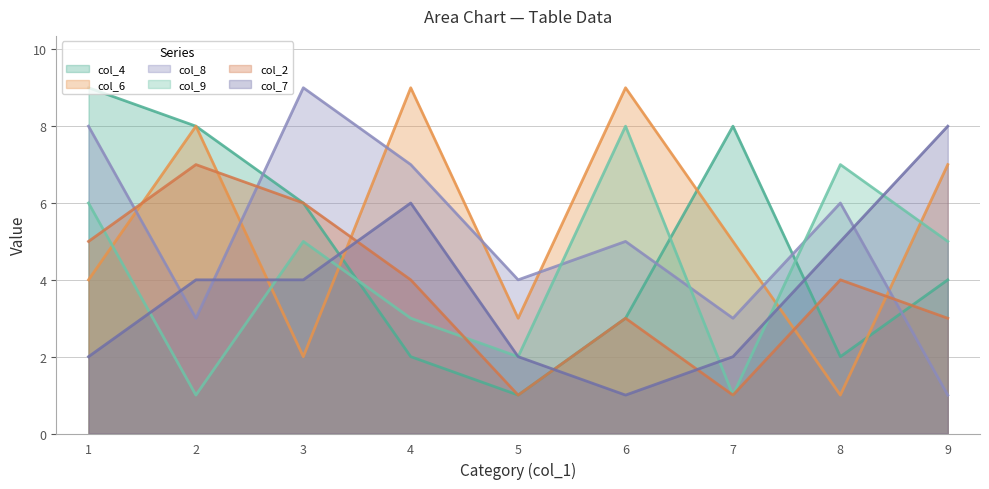

True or false: col_2 and col_6 intersect in this chart.

True